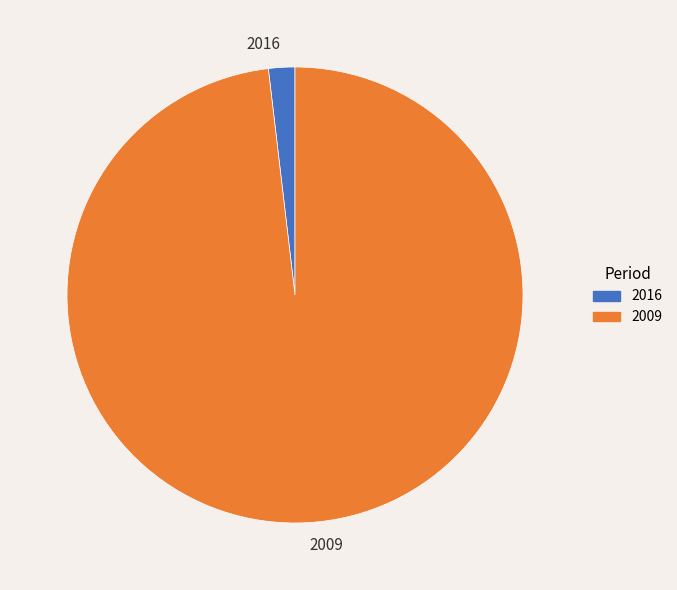

Is it true that 2016 is 2% of the pie?

True